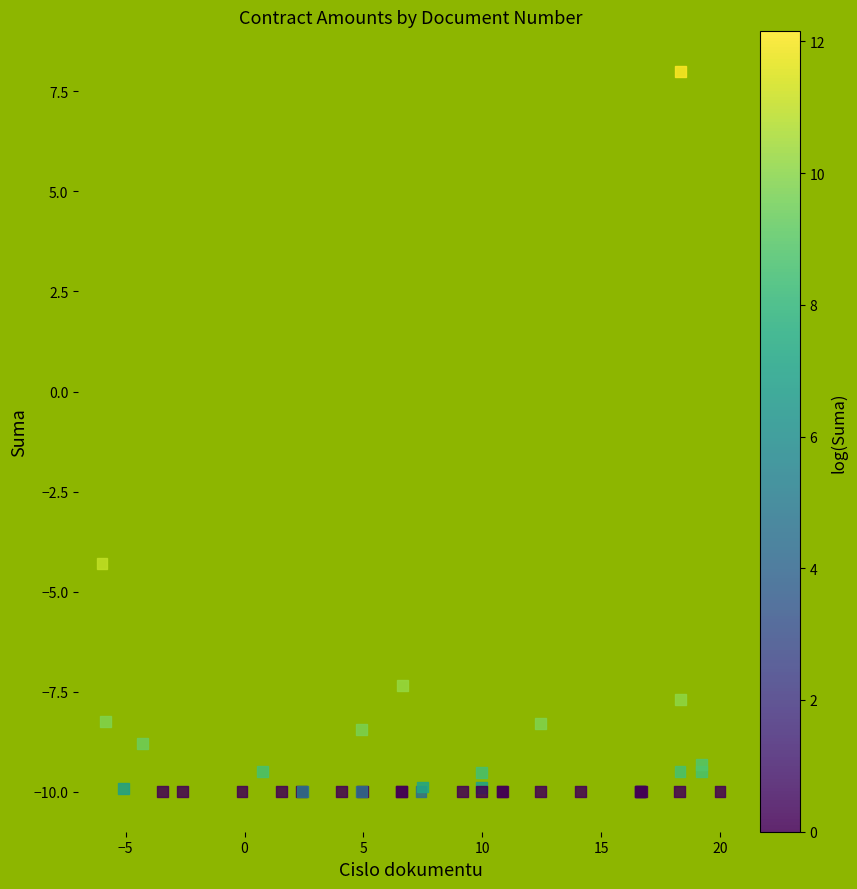

What Y value in the scatter plot is closest to -1?

-4.3